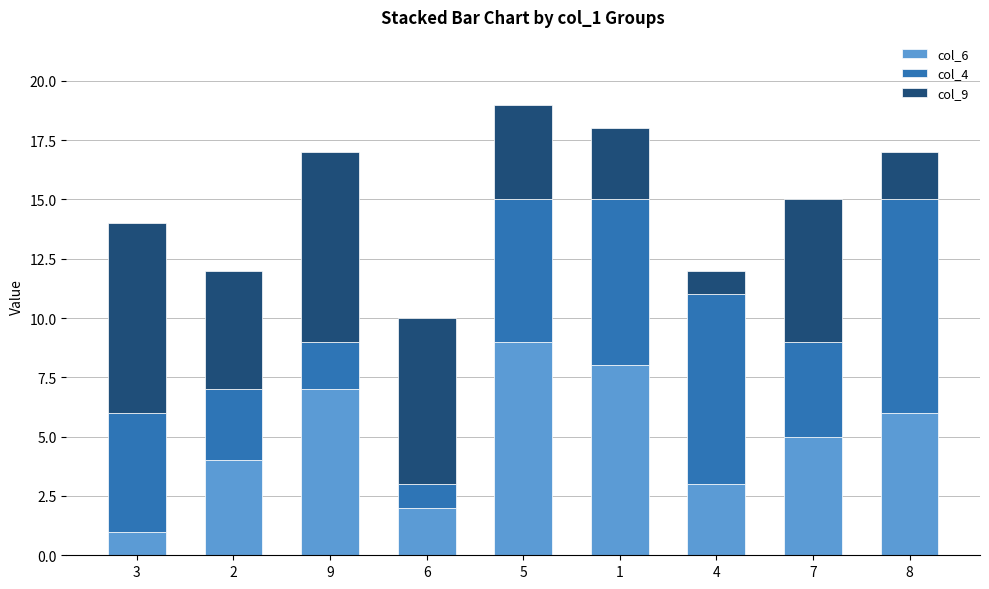

How many values in the col_6 series are below 5?

4